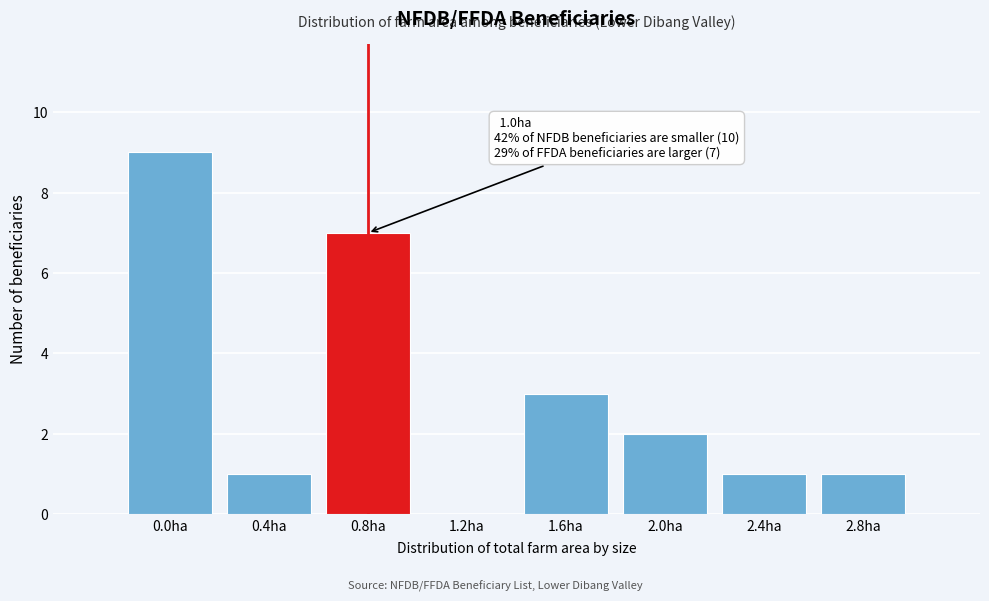

Reading left to right, list all the values displayed in this chart.

0.0ha=9	0.4ha=1	0.8ha=7	1.2ha=0	1.6ha=3	2.0ha=2	2.4ha=1	2.8ha=1